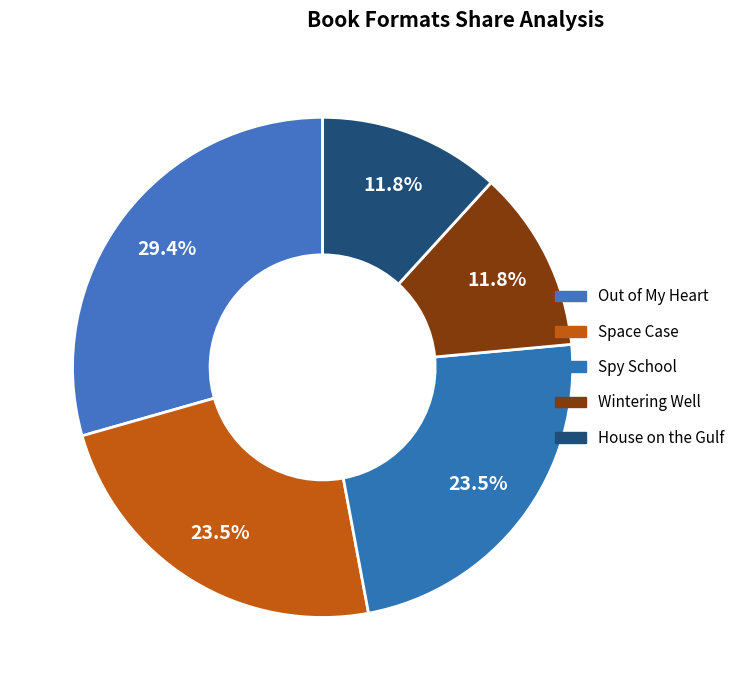

True or false: Wintering Well accounts for 12% of the total.

True